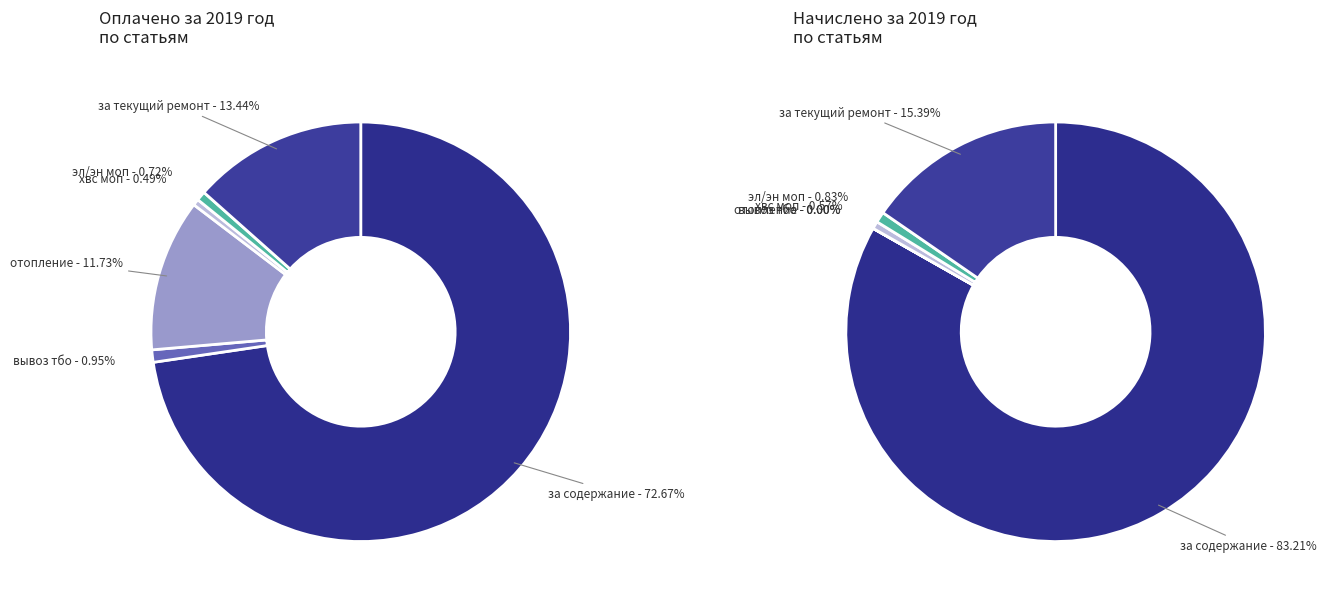

The отопление slice represents 20% of the pie. True or false?

False